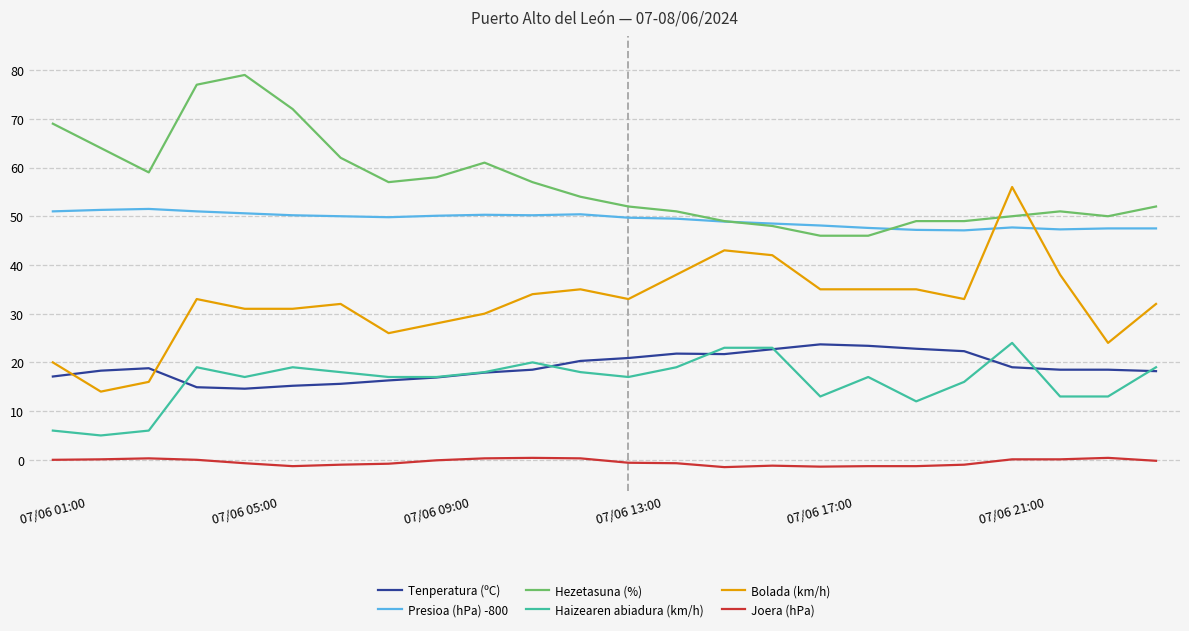

Which series has the largest total across all categories?

Hezetasuna (%)